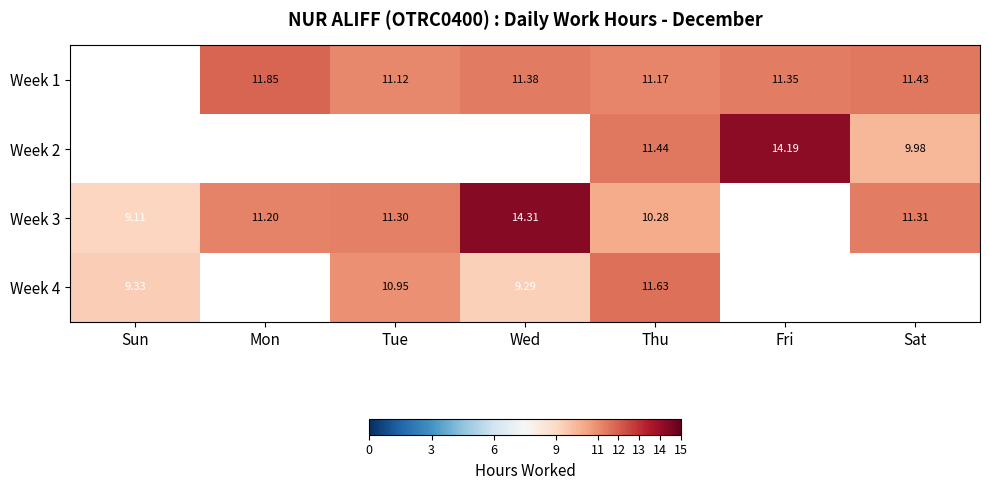

At how many categories does at least one series exceed 11?

6